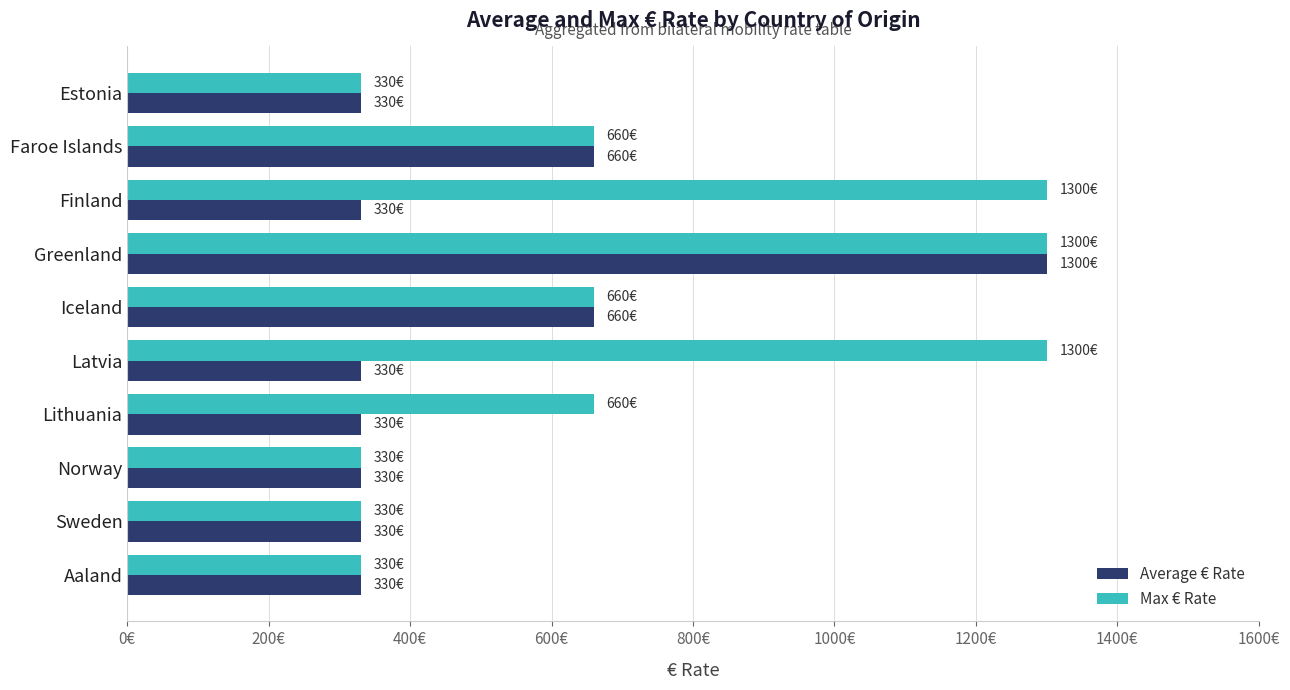

What are all the series names shown in the legend?

Average € Rate, Max € Rate